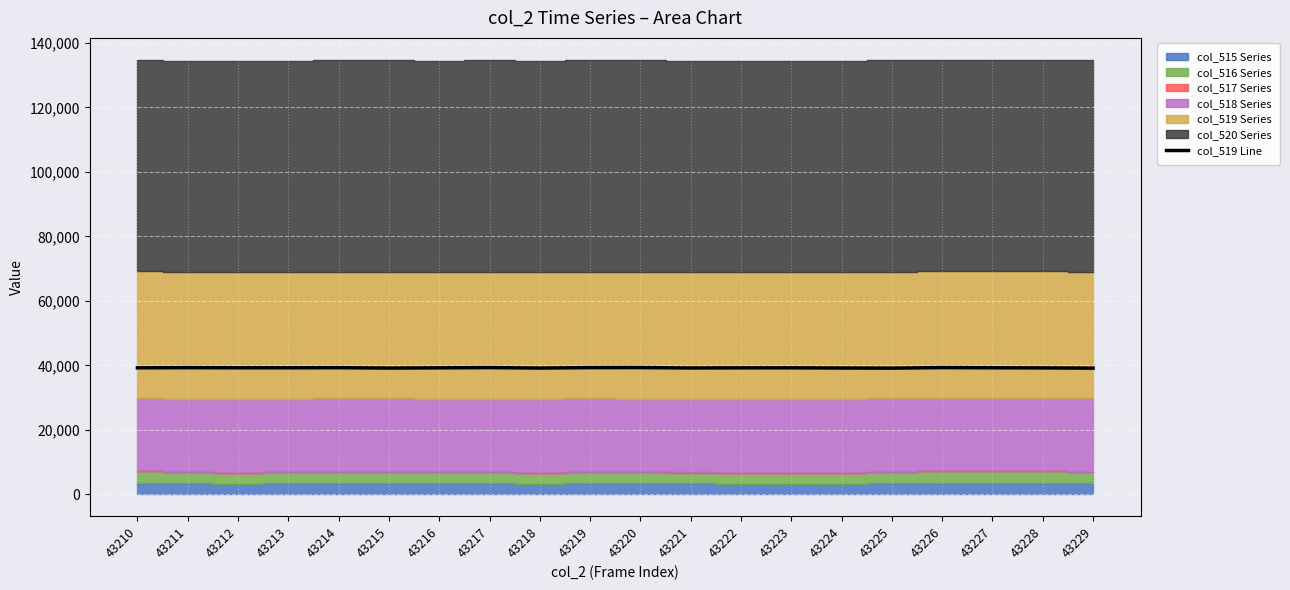

How many interior local valleys (lower than both neighbors) does the data have?

5